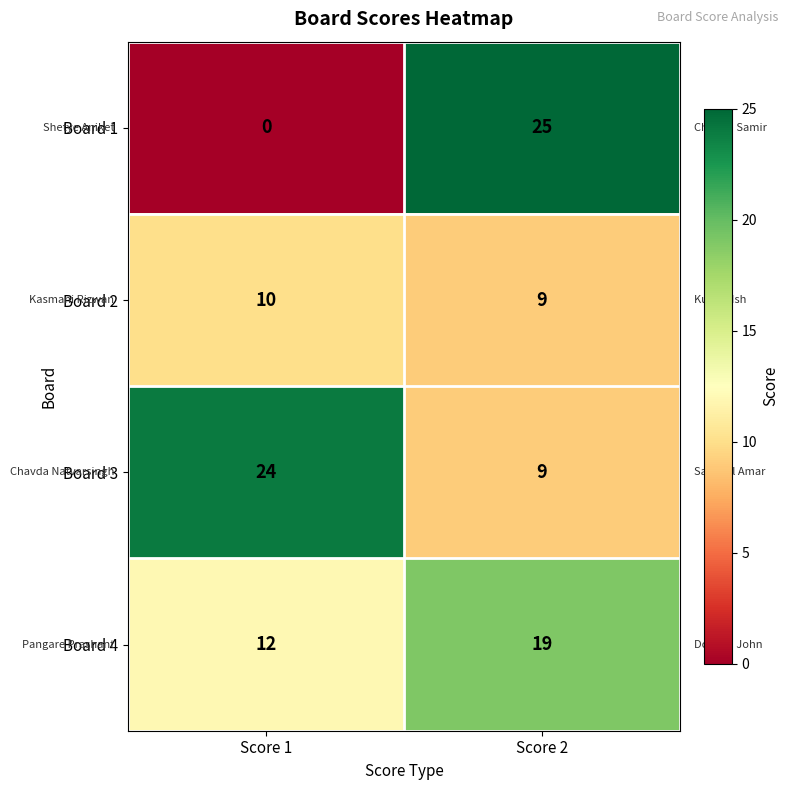

Between Score 1 and Score 2, which series saw the biggest shift?

Board 1